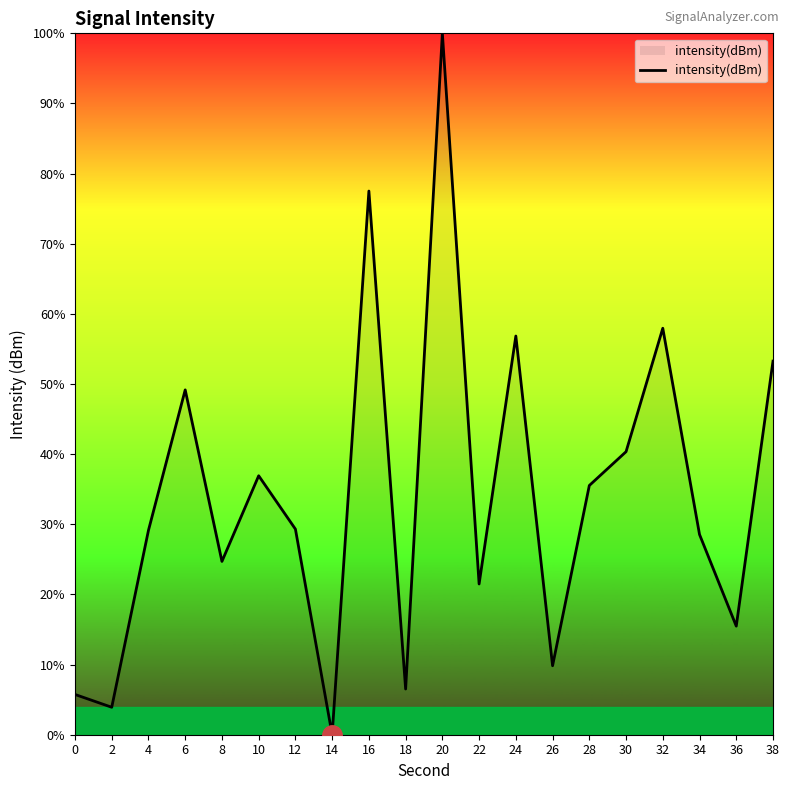

What is the difference between the maximum and minimum values?

100.0